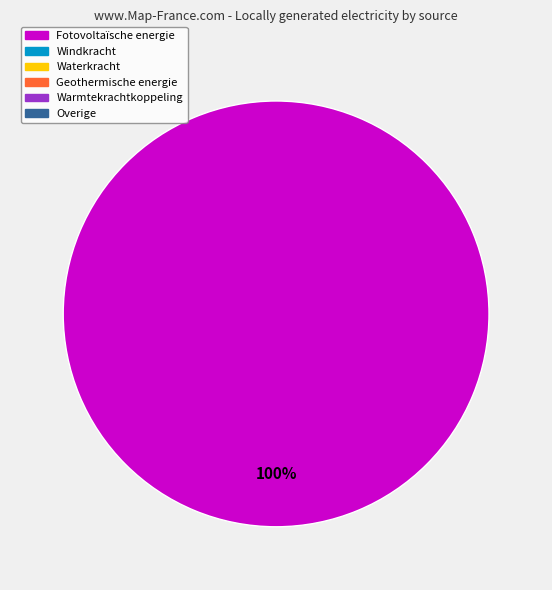

Is there any slice that represents more than half of the pie?

Yes